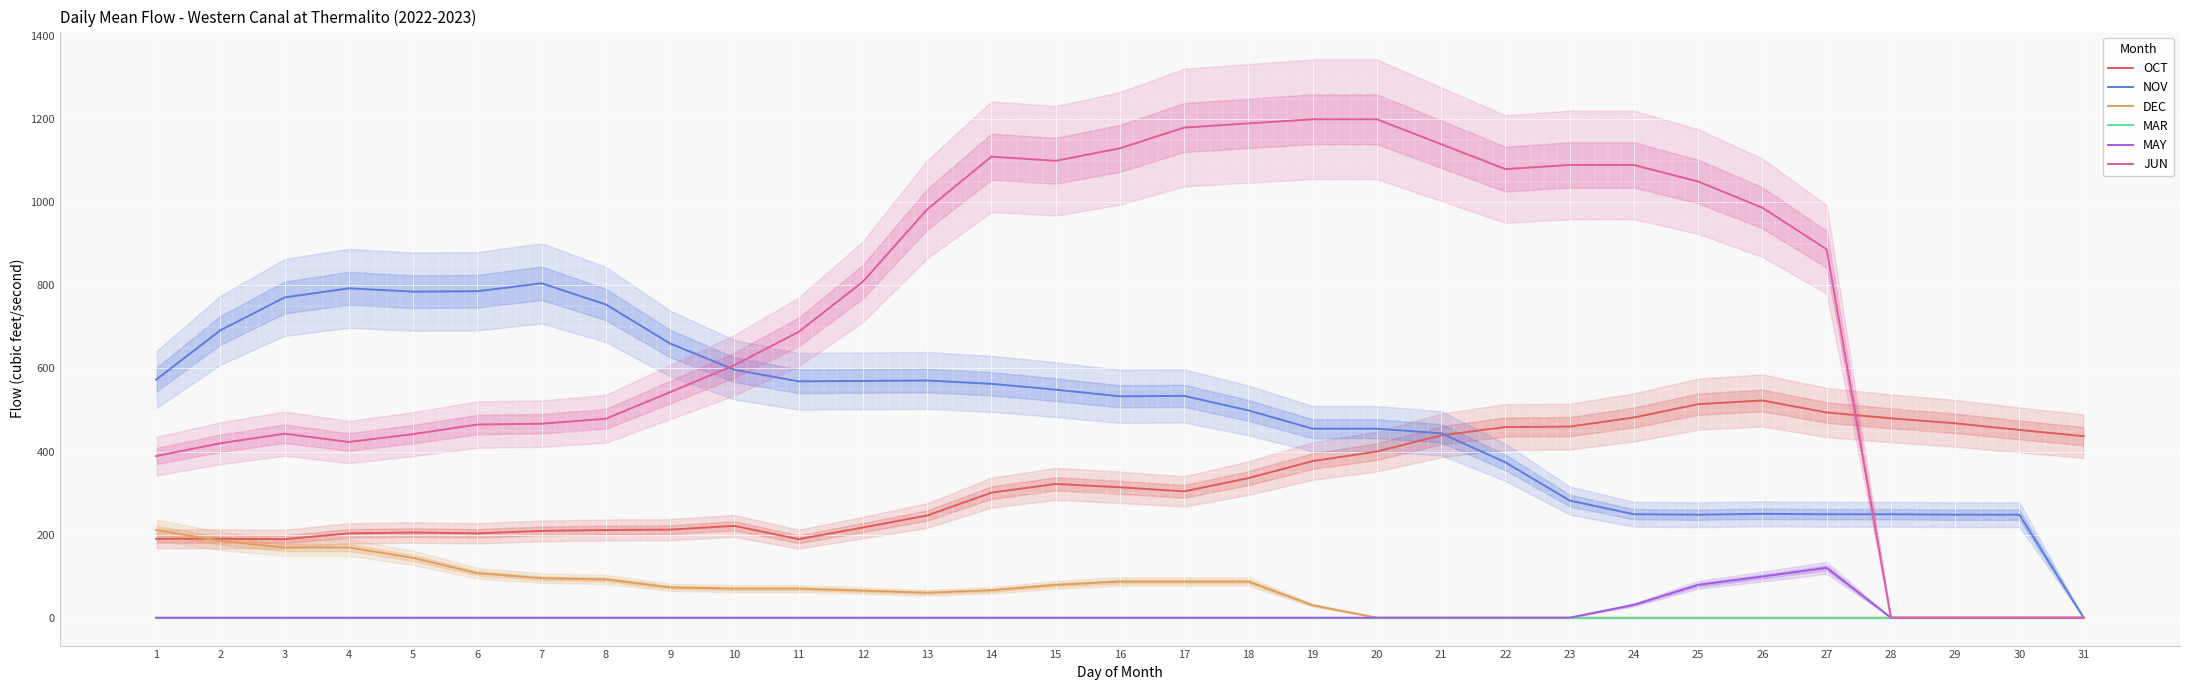

What is the approximate value of OCT at 15, to the nearest 10?

320